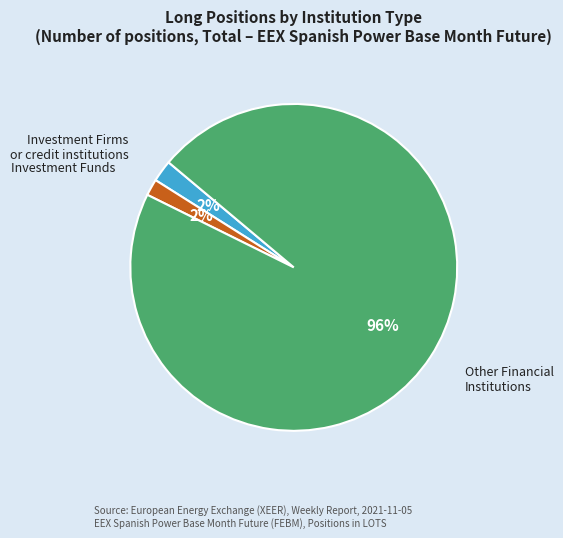

The Other Financial Institutions slice represents 96% of the pie. True or false?

True